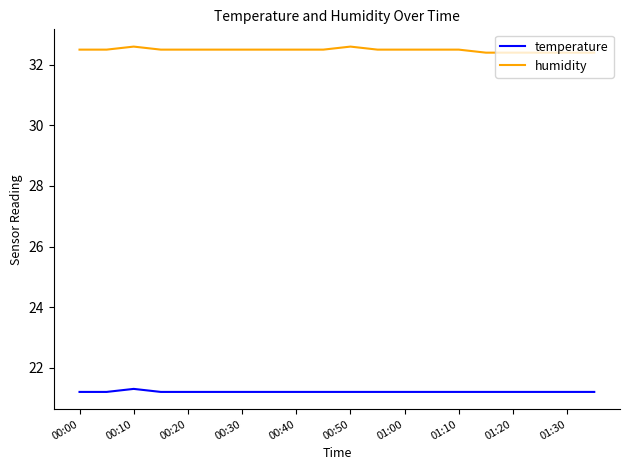

What is the greatest value displayed?

32.6